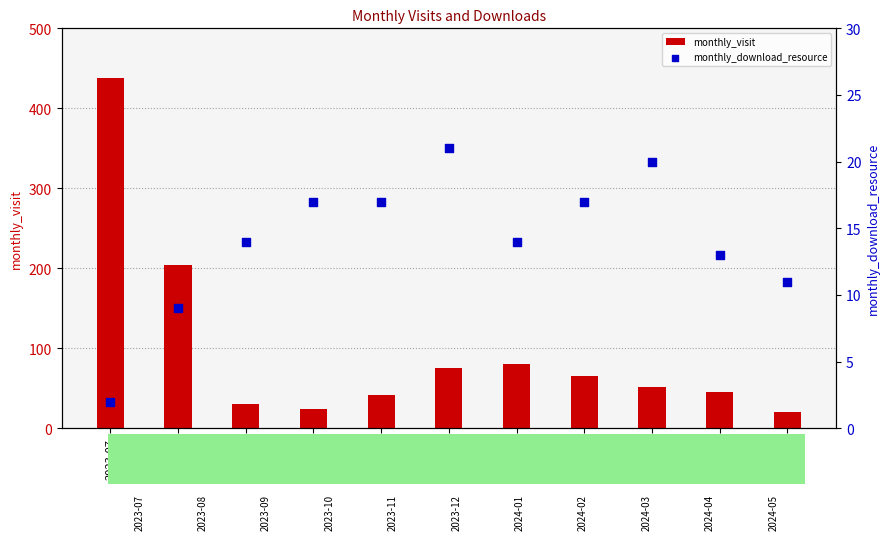

Which series contains the lowest Y value?

monthly_download_resource